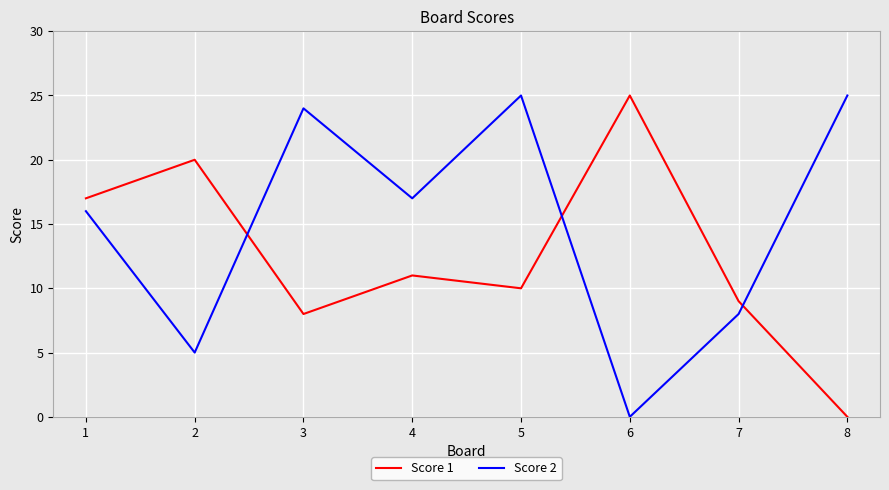

Is the value of Score 1 at 7 greater than the value of Score 2 at 3?

No